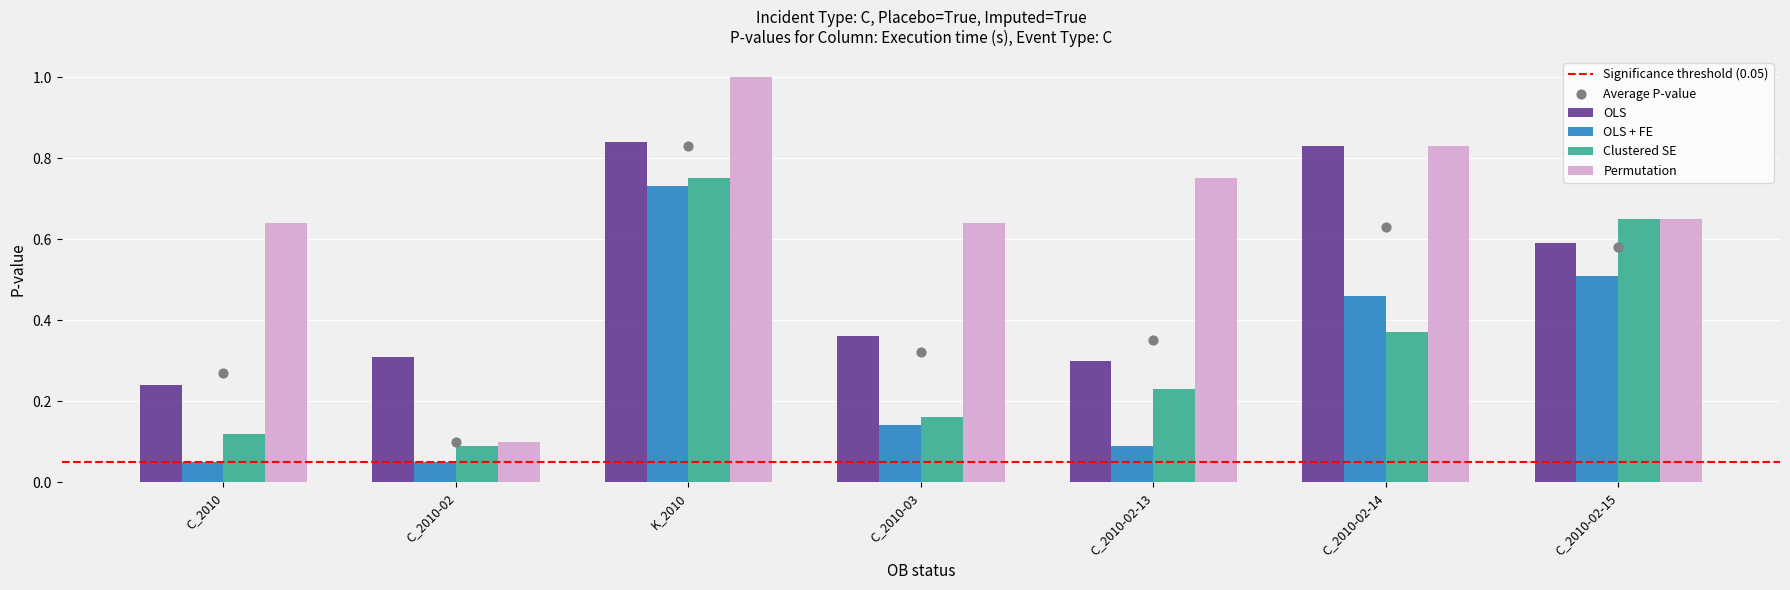

What are all the series names shown in the legend?

OLS, OLS + FE, Clustered SE, Permutation